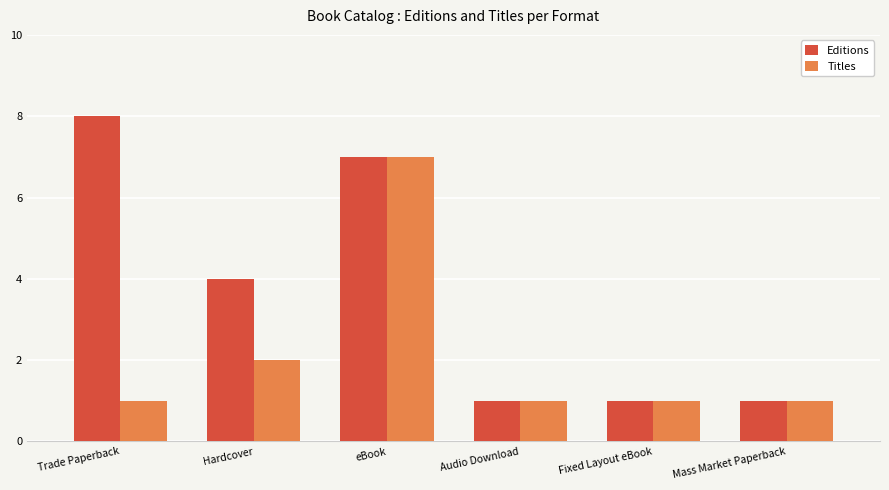

Reading right to left, list all the values displayed in this chart.

Editions: 1	1	1	7	4	8
Titles: 1	1	1	7	2	1